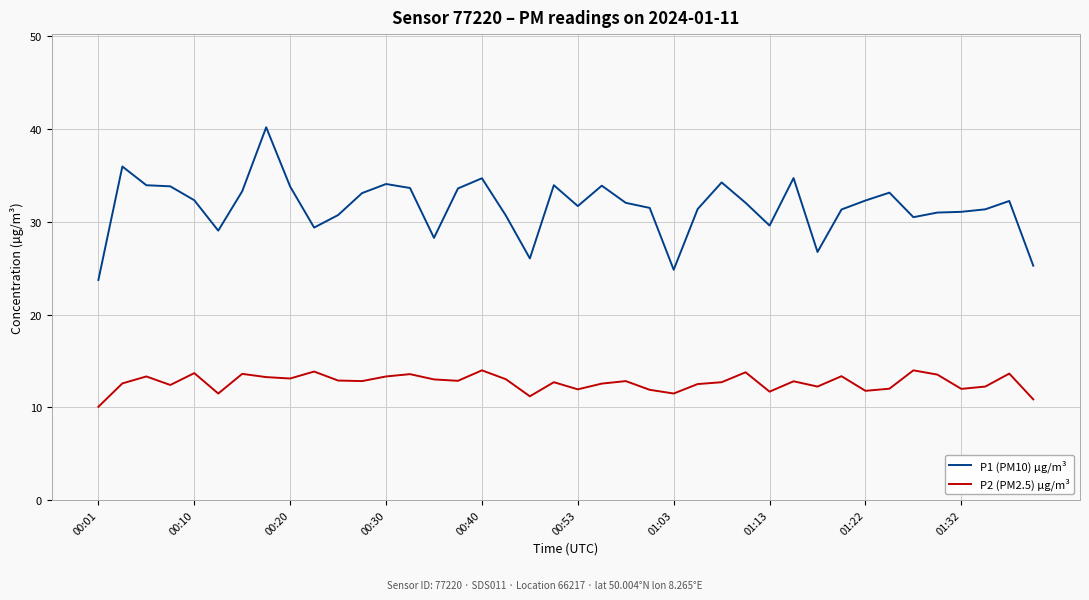

How many lines are shown in the chart?

2